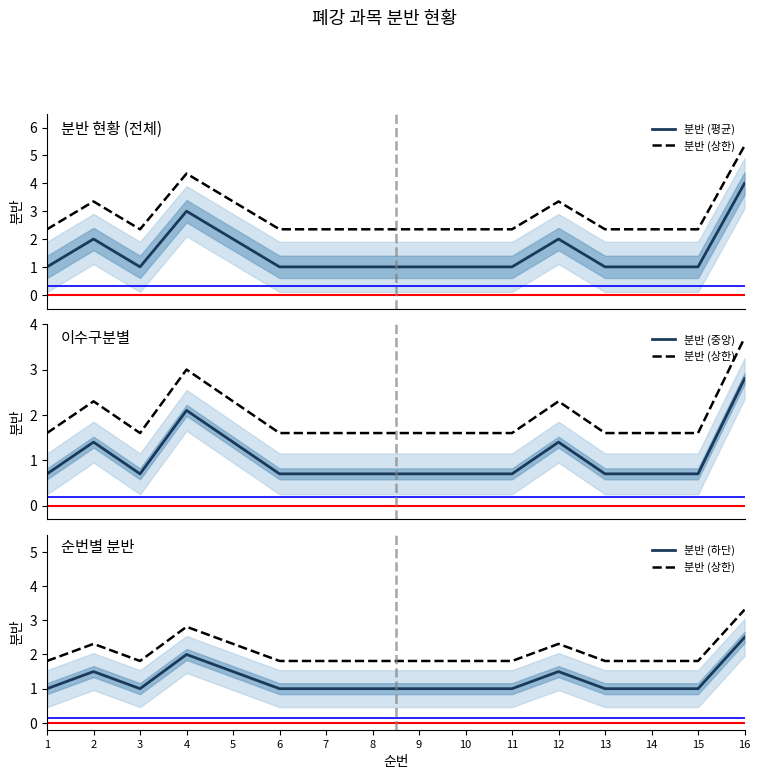

True or false: 분반 (상한) and 분반 (중앙) cross at least once.

False